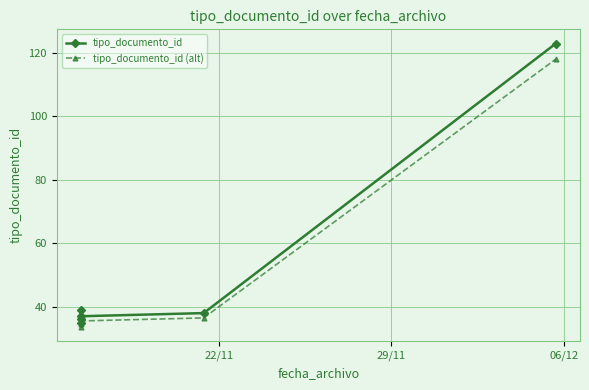

Is this an area chart (filled region under the line)?

No